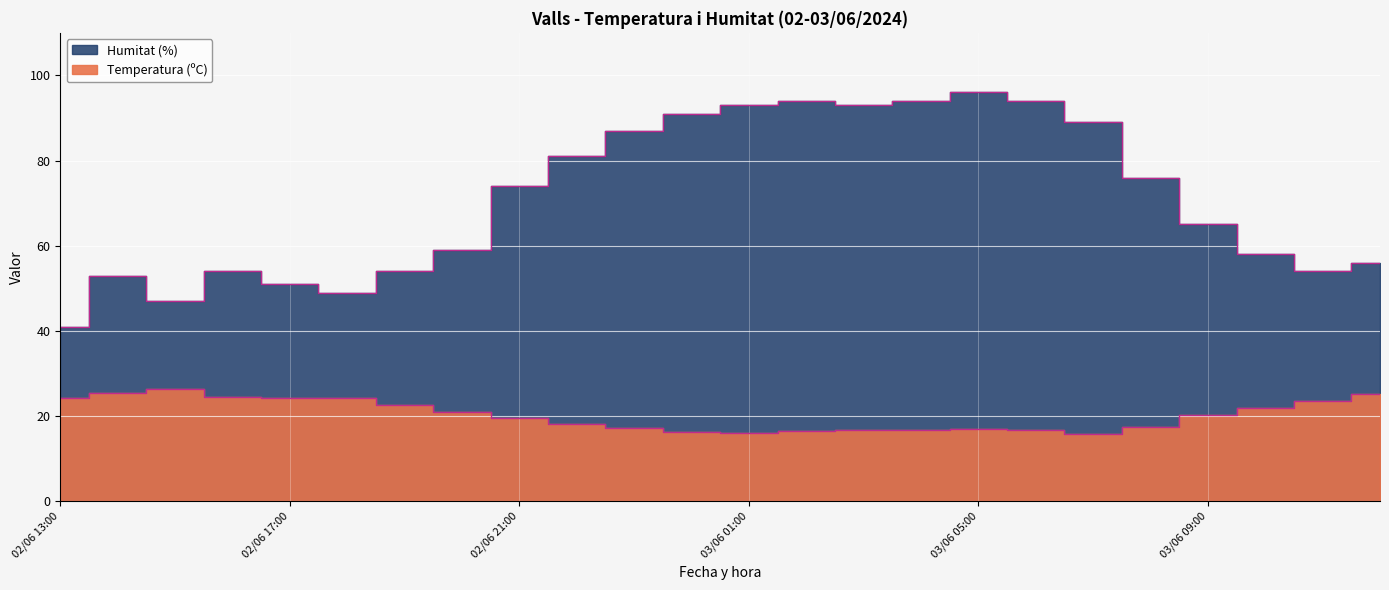

What is the total value across all series at 02/06 17:00?

75.2